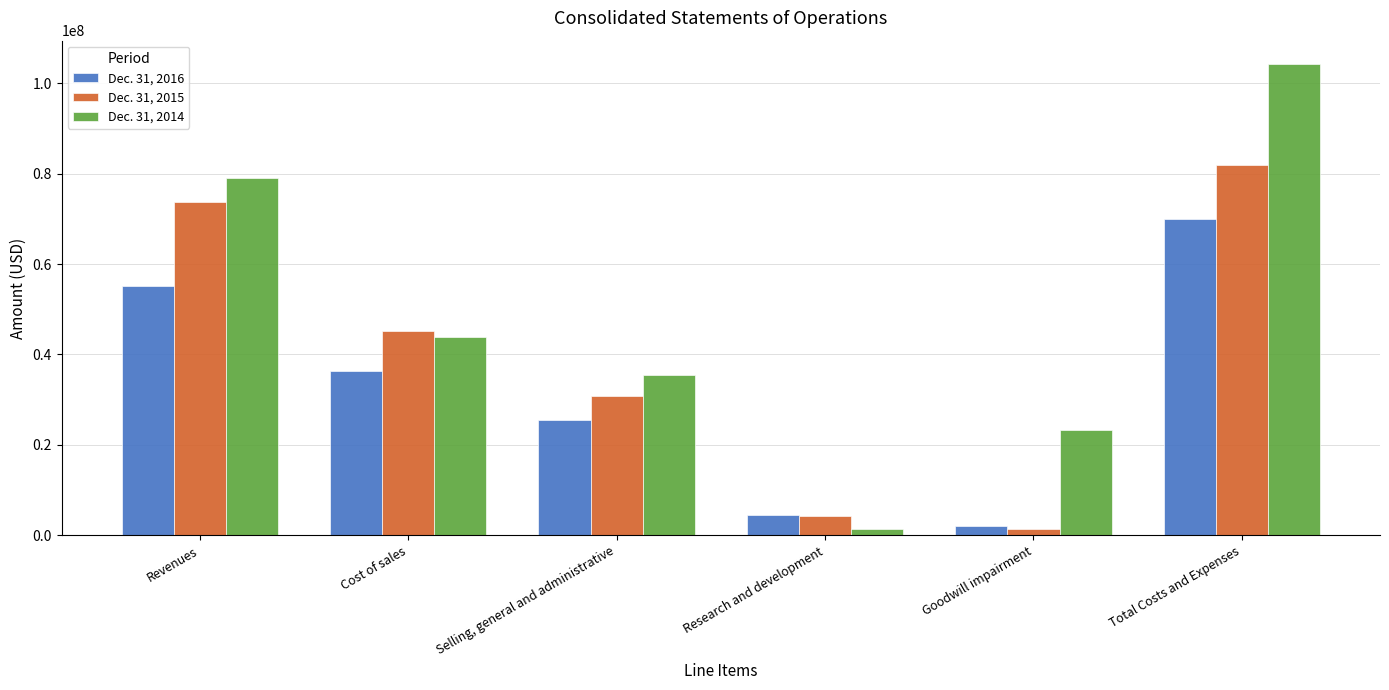

What is the maximum value shown in the chart?

104180000